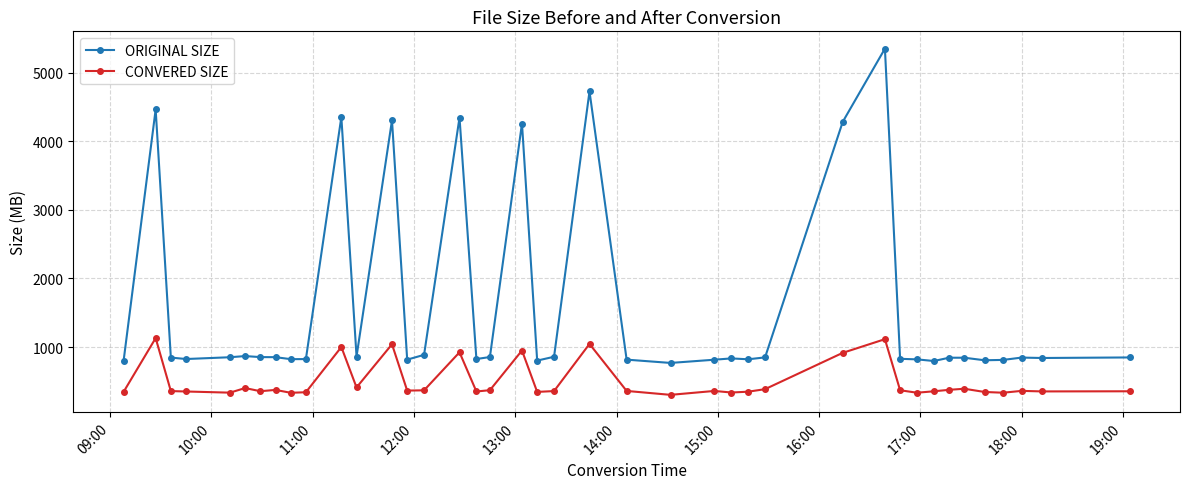

What are all the series names shown in the legend?

ORIGINAL SIZE, CONVERED SIZE